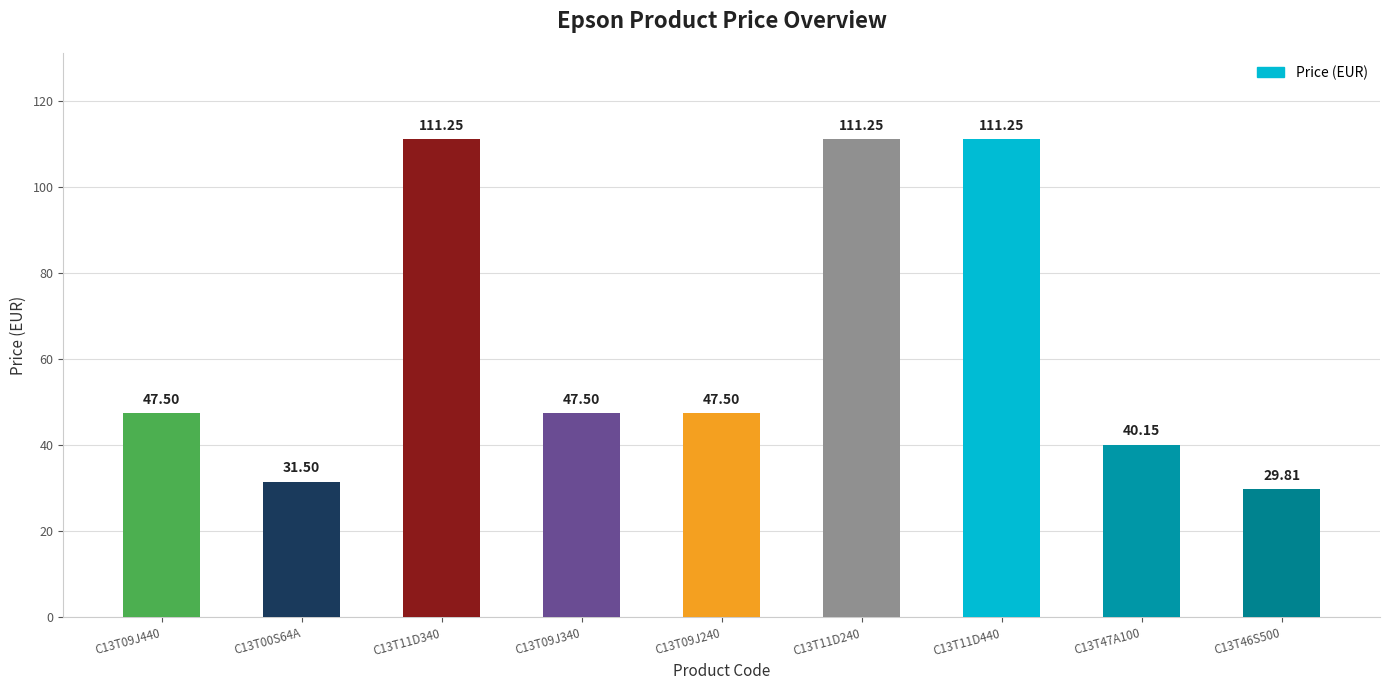

Count the number of values greater than 47.

6